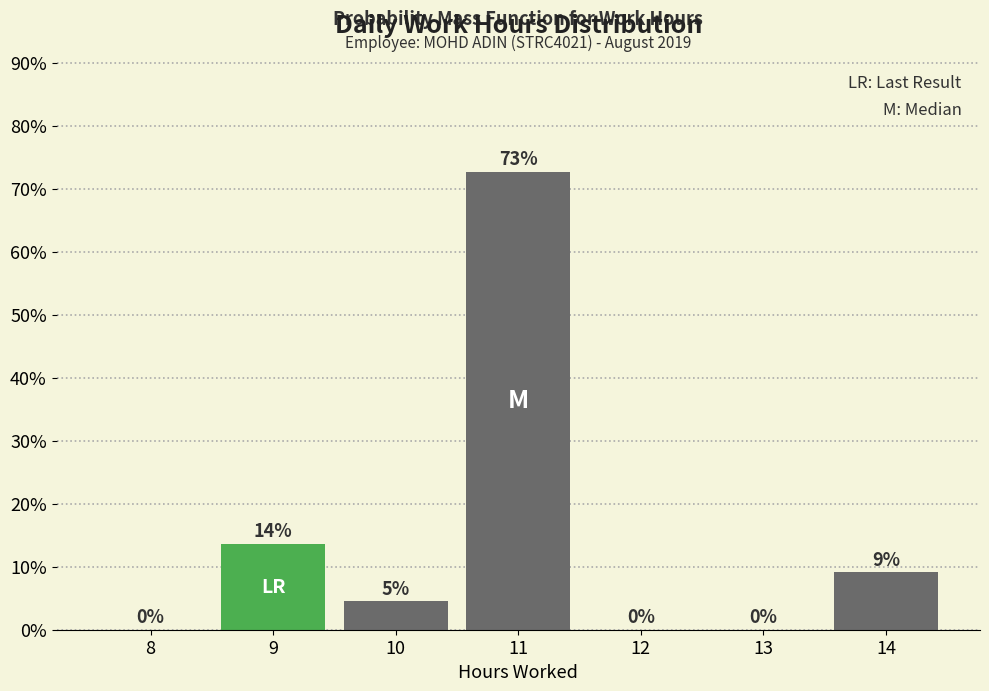

Where does the data first go above 4?

9